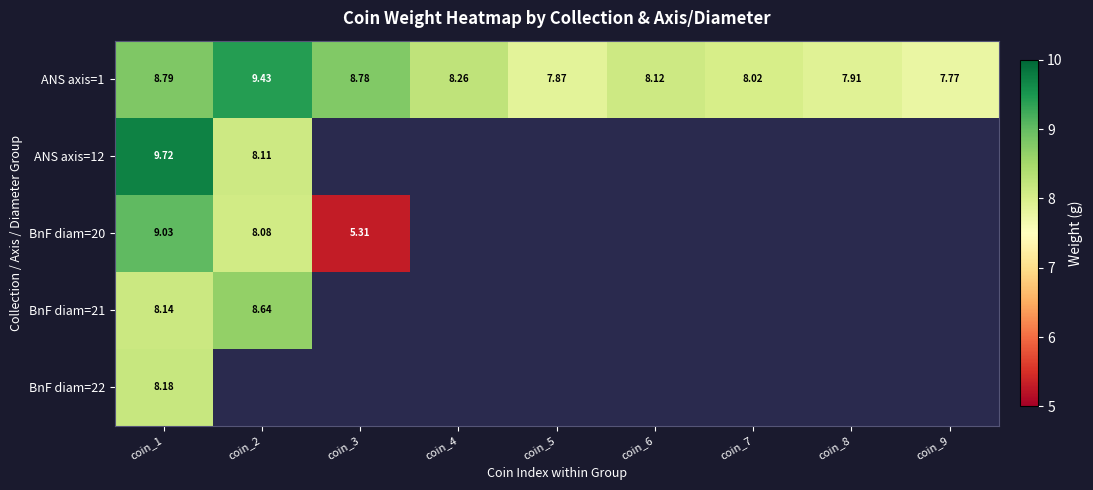

Which label corresponds to the smallest value in the chart?

coin_3